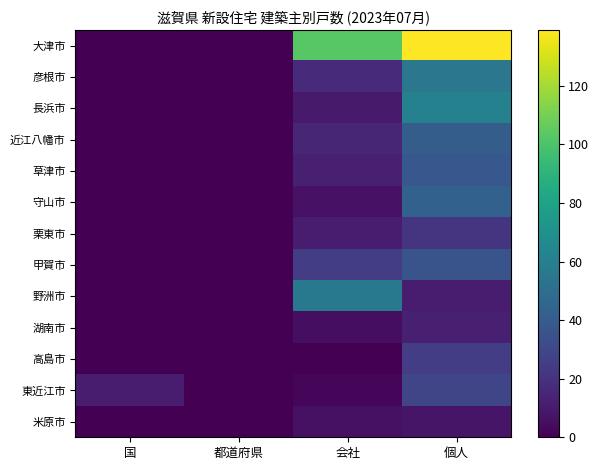

Reading left to right, transcribe all the data shown in this chart.

大津市: 国=0	都道府県=0	会社=103	個人=139
彦根市: 国=0	都道府県=0	会社=17	個人=55
長浜市: 国=0	都道府県=0	会社=10	個人=61
近江八幡市: 国=0	都道府県=0	会社=15	個人=41
草津市: 国=0	都道府県=0	会社=12	個人=38
守山市: 国=0	都道府県=0	会社=7	個人=43
栗東市: 国=0	都道府県=0	会社=11	個人=21
甲賀市: 国=0	都道府県=0	会社=25	個人=36
野洲市: 国=0	都道府県=0	会社=56	個人=11
湖南市: 国=0	都道府県=0	会社=5	個人=12
高島市: 国=0	都道府県=0	会社=0	個人=25
東近江市: 国=11	都道府県=0	会社=2	個人=29
米原市: 国=0	都道府県=0	会社=6	個人=8